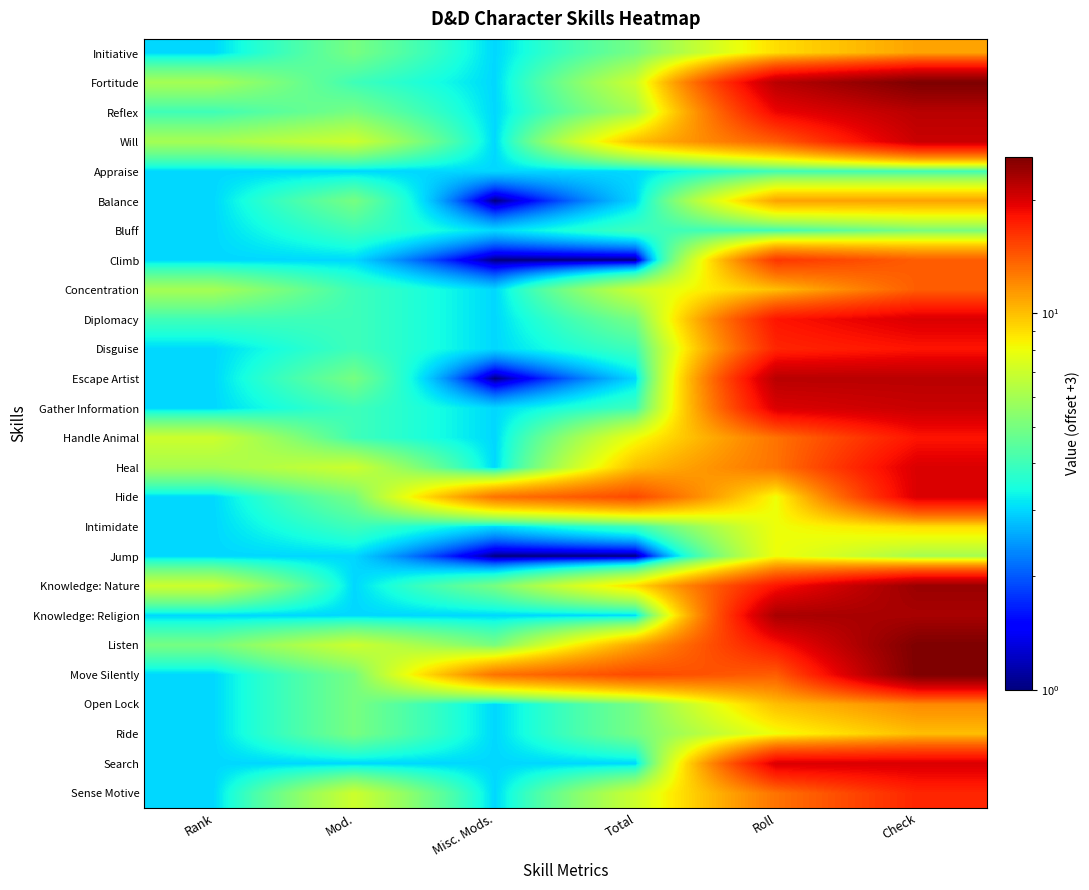

How many data points does each series have?

6